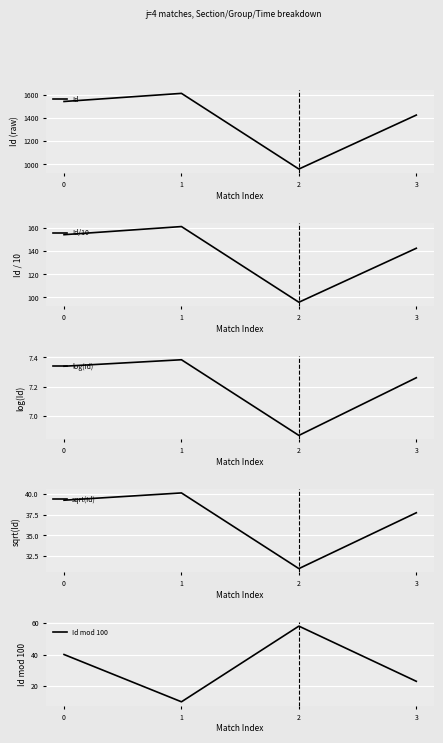

Reading left to right, list all the values displayed in this chart.

Id: 0=1540.0	1=1610.0	2=958.0	3=1423.0
Id/10: 0=154.0	1=161.0	2=95.8	3=142.3
log(Id): 0=7.3	1=7.4	2=6.9	3=7.3
sqrt(Id): 0=39.2	1=40.1	2=31.0	3=37.7
Id mod 100: 0=40.0	1=10.0	2=58.0	3=23.0